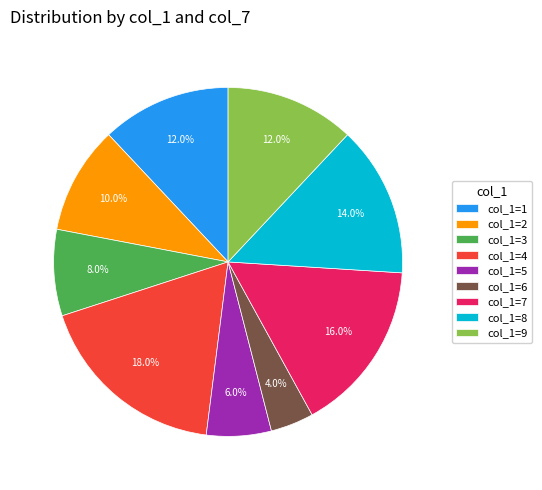

How many segments does this pie chart have?

9